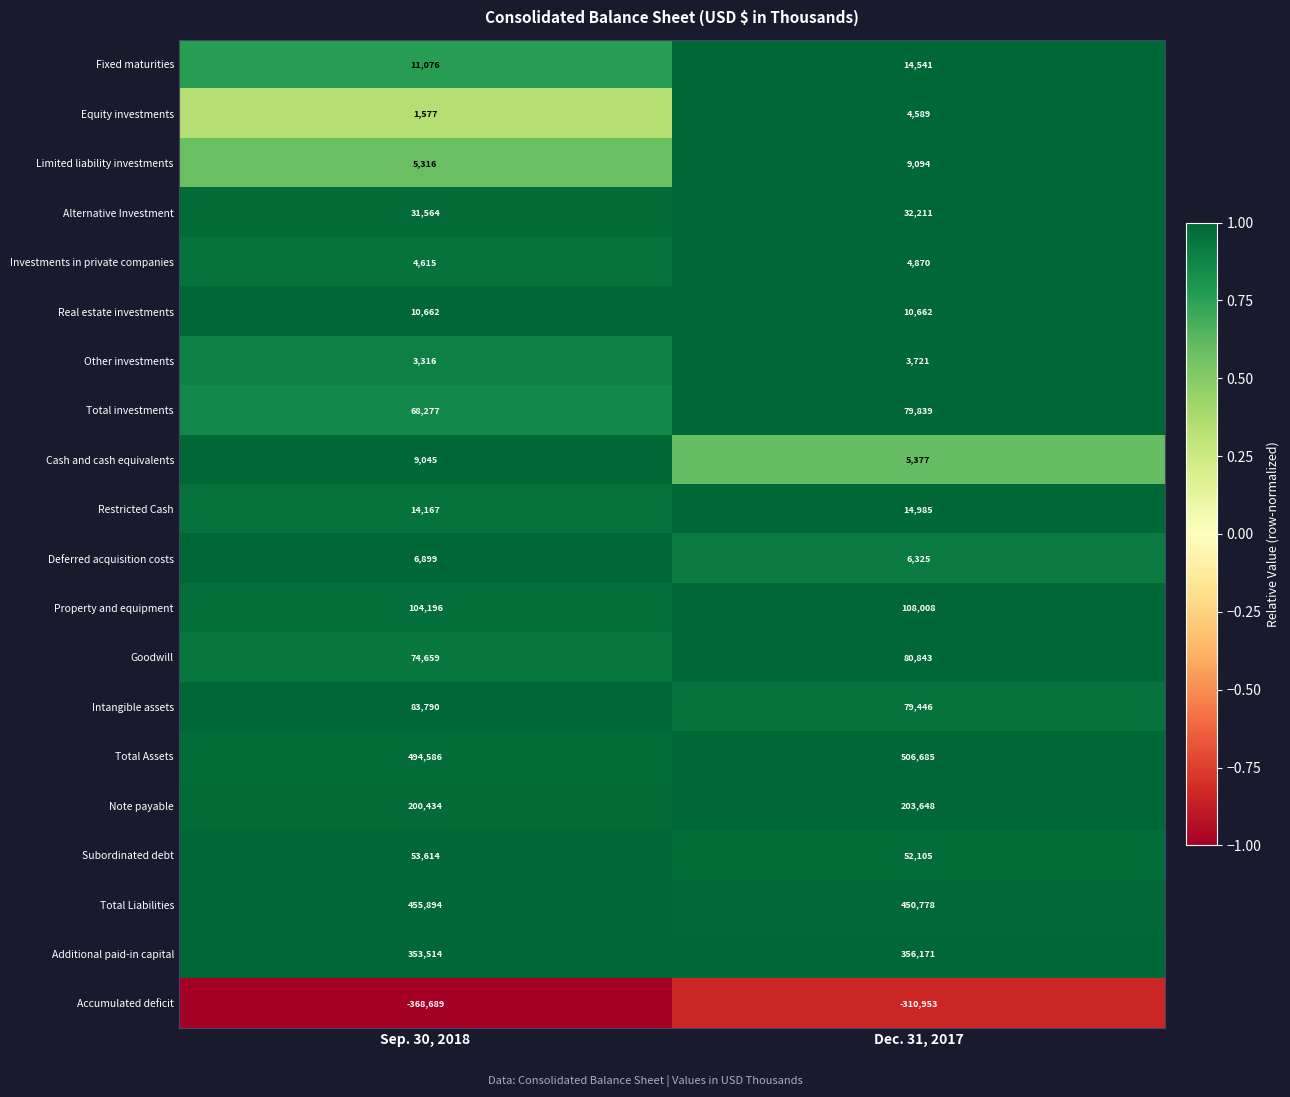

What is the average value of the Subordinated debt series?

52860